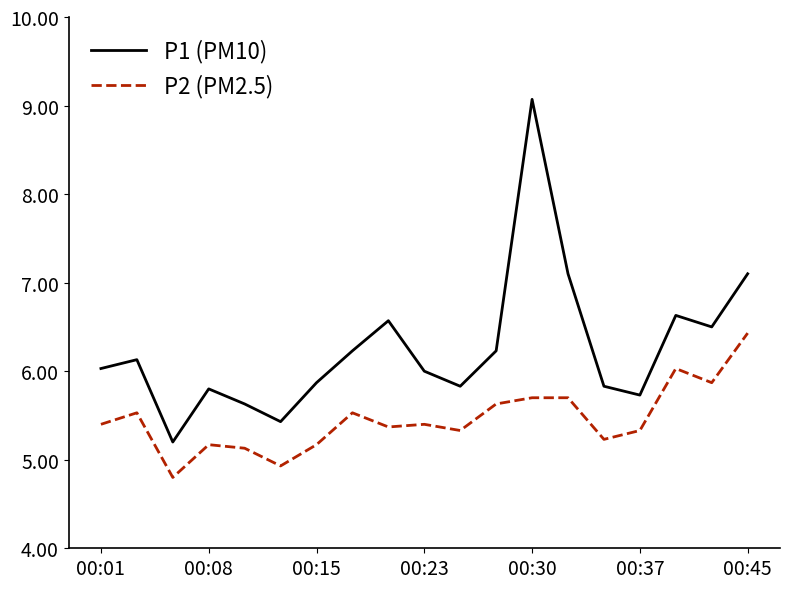

How many lines are shown in the chart?

2